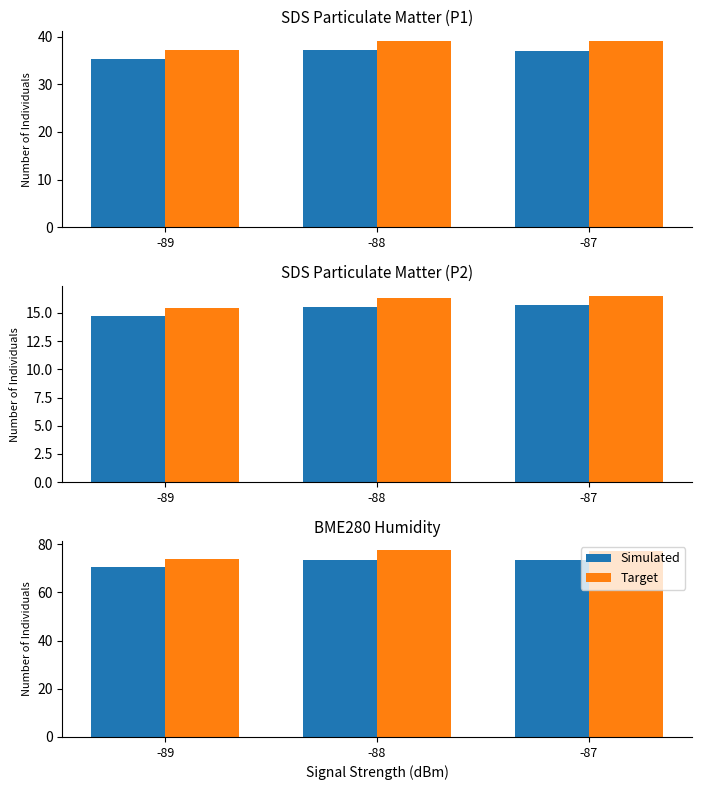

What is the spread (max minus min) of values at -88?

3.9